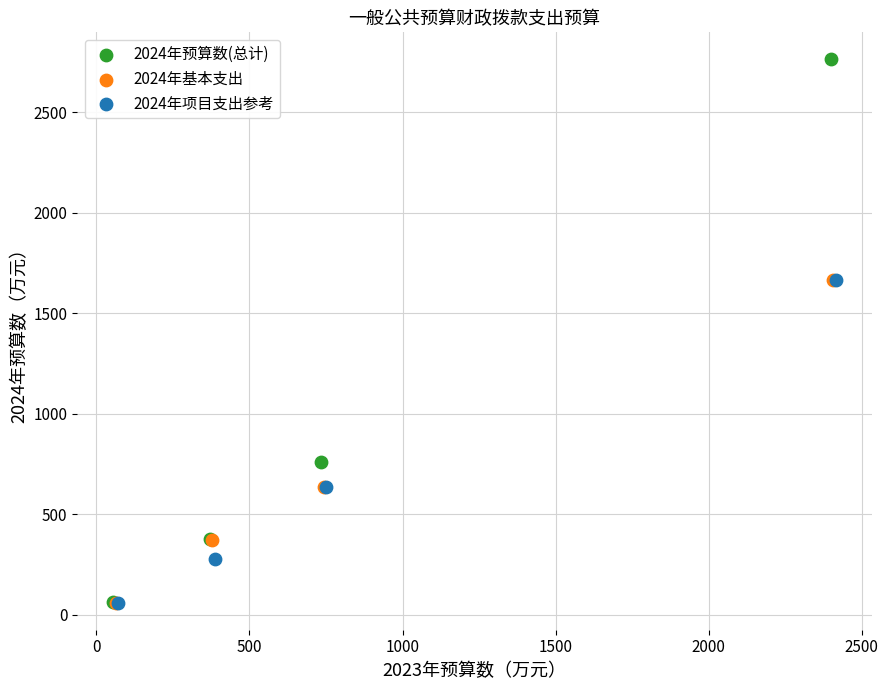

Which series has the widest spread of Y values?

2024年预算数(总计)